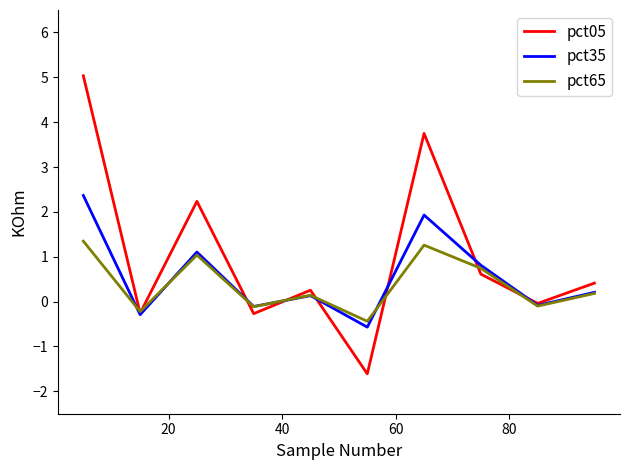

Which series has the largest total across all categories?

pct05